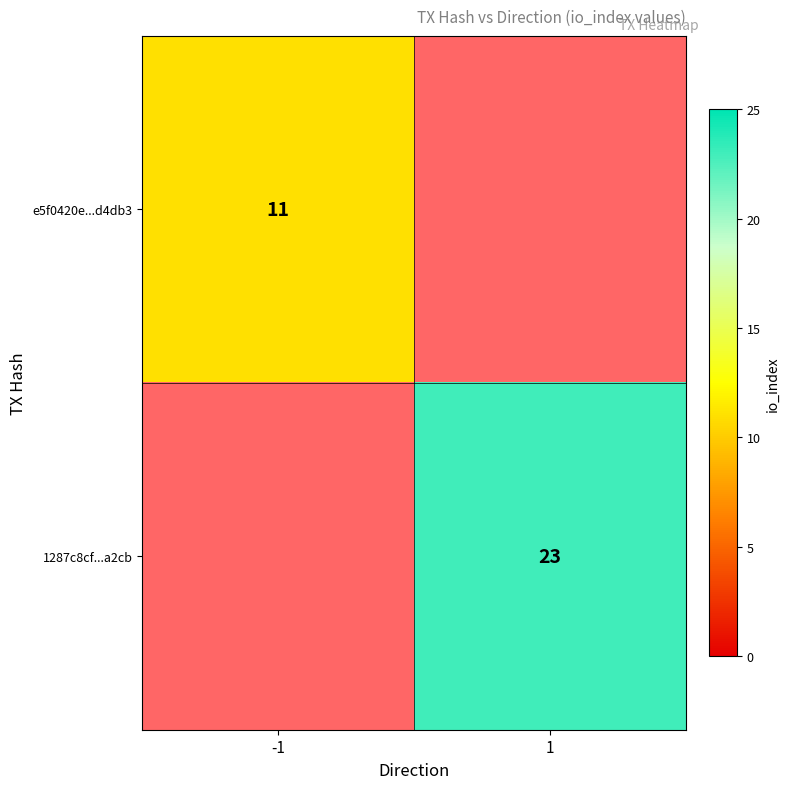

The value of e5f0420e...d4db3 at -1 is 11. True or false?

True